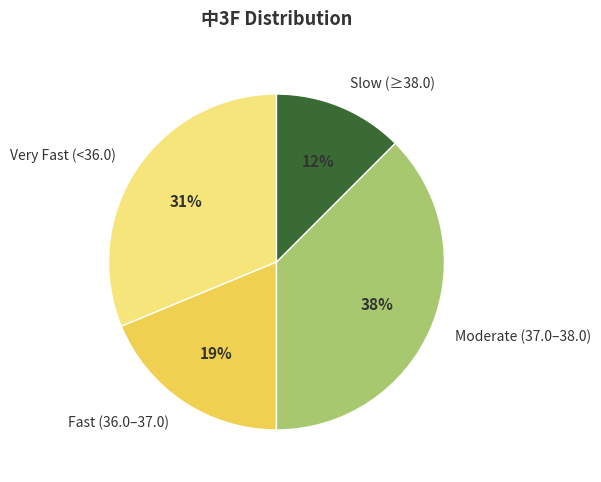

What is the smallest slice in the pie chart?

Slow (≥38.0)